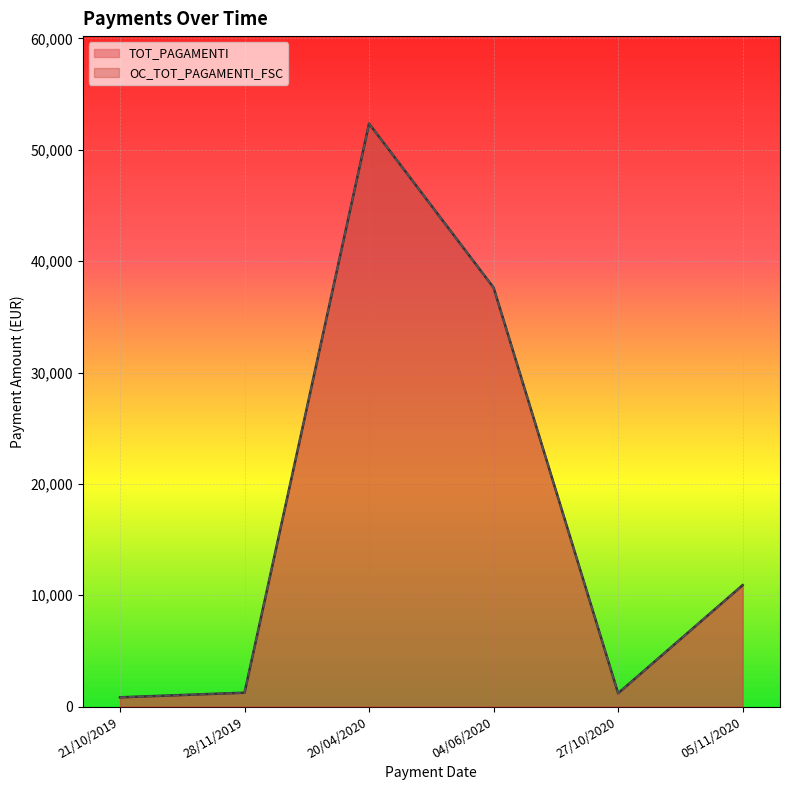

Is the value of TOT_PAGAMENTI at 28/11/2019 greater than the value of OC_TOT_PAGAMENTI_FSC at 20/04/2020?

No